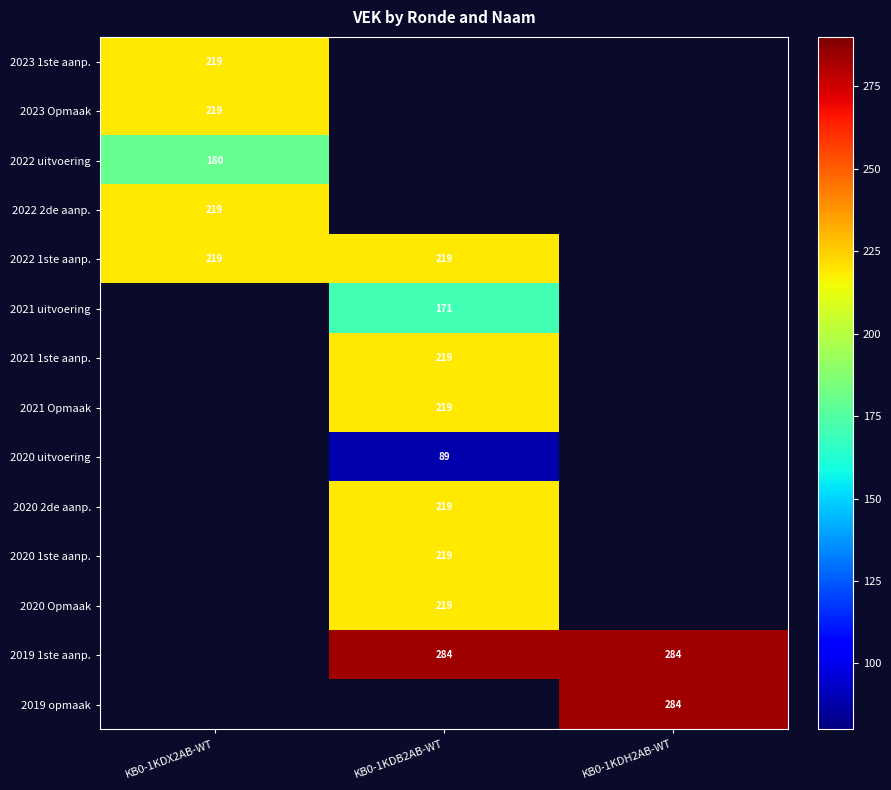

Is it true that 2022 uitvoering equals 251 at KB0-1KDX2AB-WT?

False